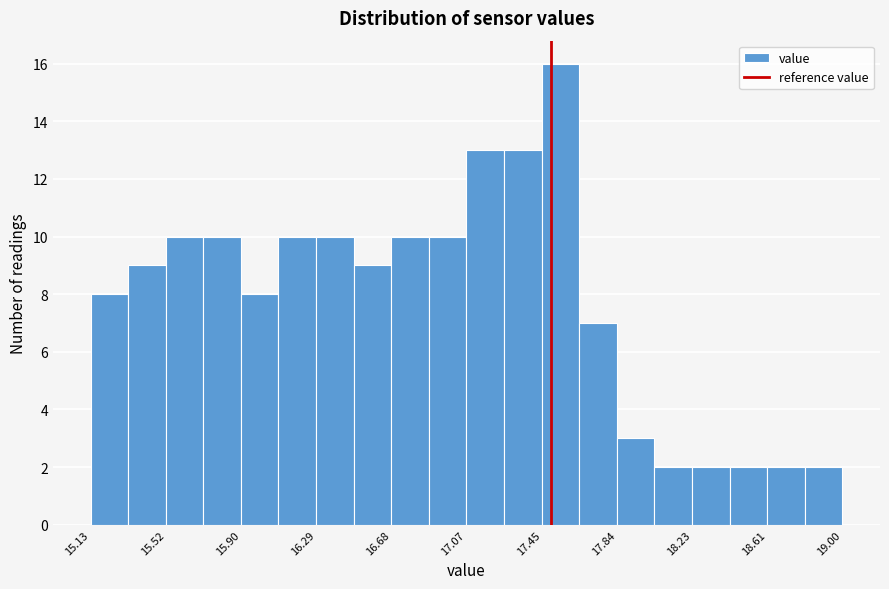

Read against the x-axis, roughly where is the centre of the tallest bar?

17.55